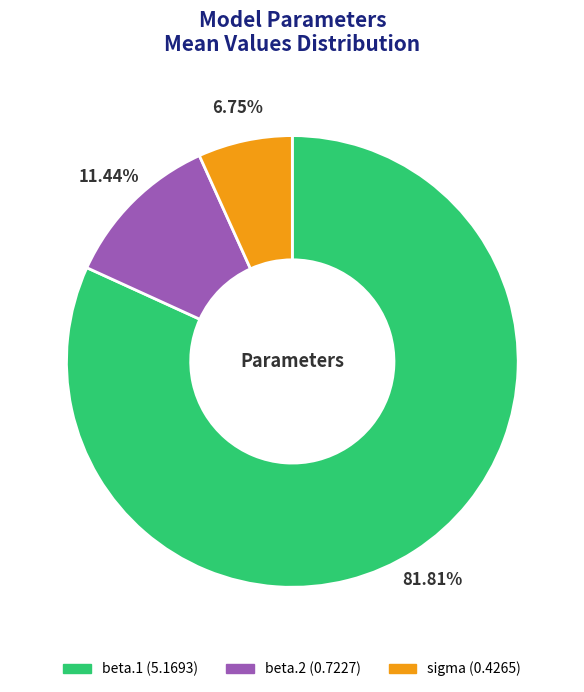

The beta.2 slice represents 17% of the pie. True or false?

False